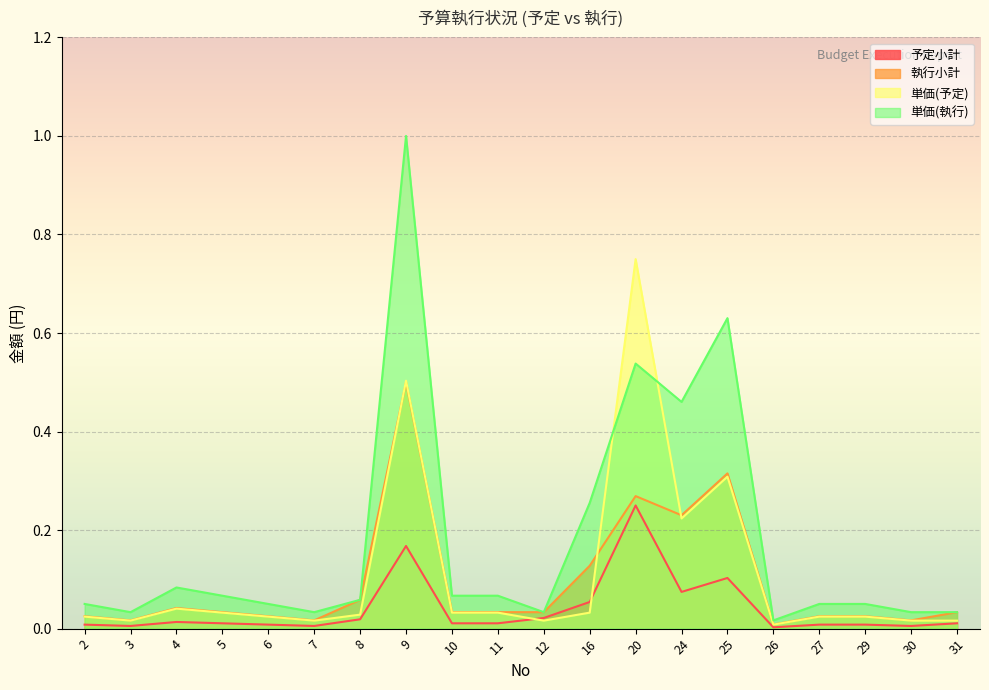

True or false: 単価(予定) has more than 1 points higher than both neighbors.

True